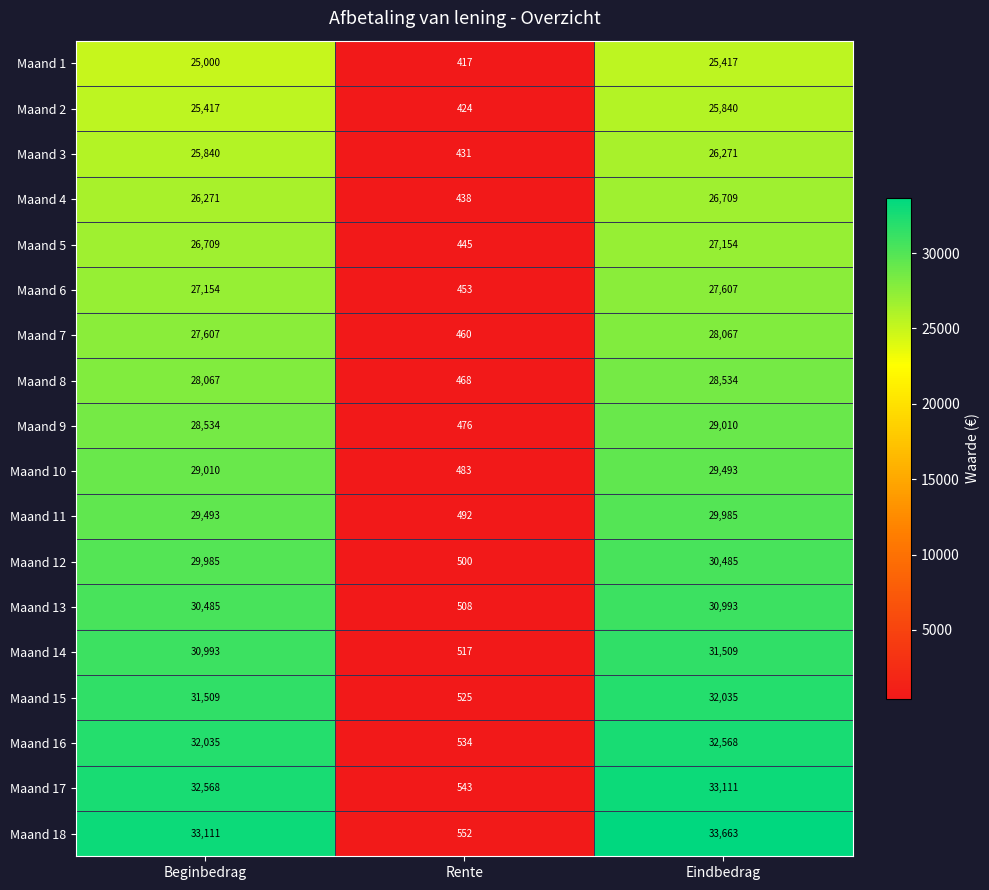

Between Beginbedrag and Eindbedrag, which series saw the biggest shift?

Maand 18